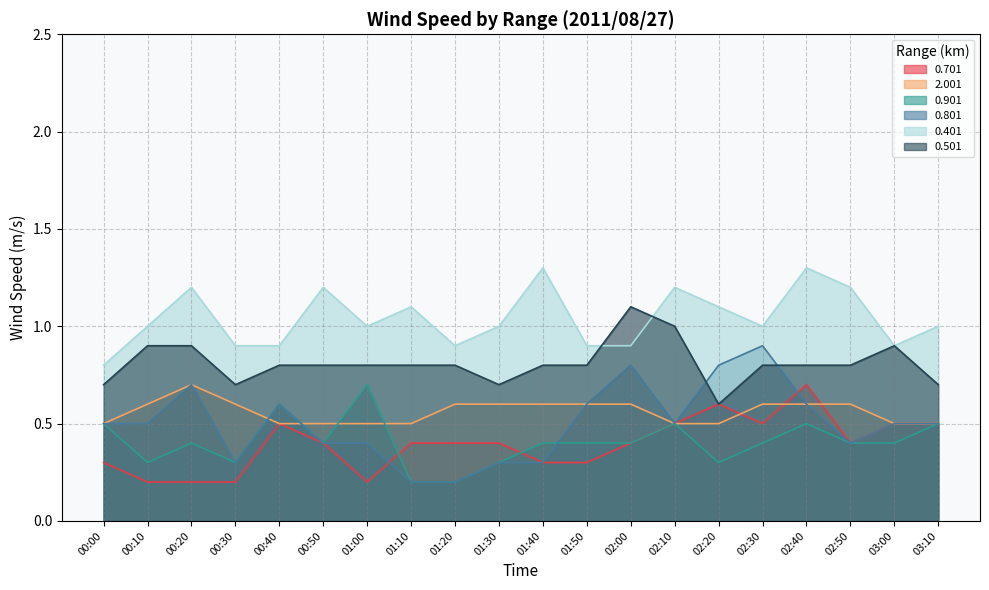

Count the 0.501 values in the range 0 to 1.

19